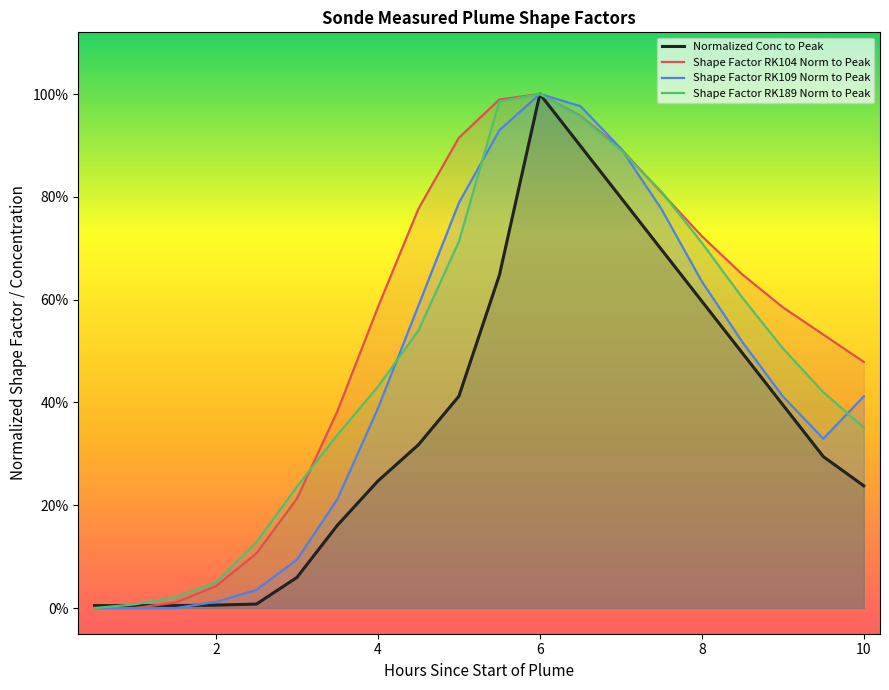

What is the difference between the second highest and minimum values in the Shape Factor RK189 Norm to Peak series?

1.0